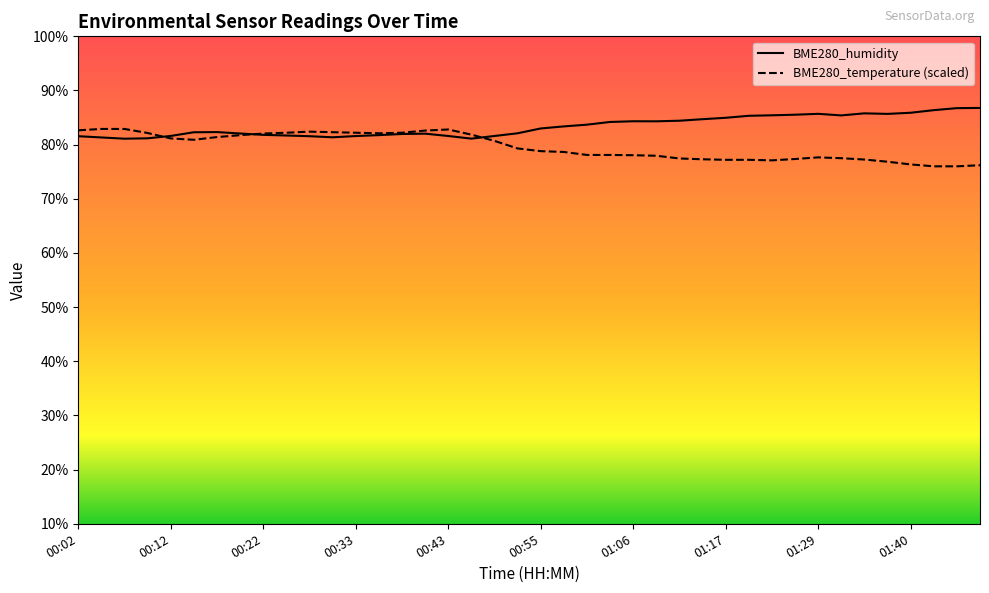

Reading right to left, list all the values displayed in this chart.

BME280_temperature: 01:47=76.2	01:45=76.0	01:42=76.0	01:40=76.3	01:37=76.8	01:34=77.2	01:32=77.5	01:29=77.6	01:26=77.4	01:23=77.1	01:20=77.2	01:17=77.2	01:15=77.3	01:12=77.5	01:09=78.0	01:06=78.0	01:03=78.1	01:01=78.1	00:58=78.7	00:55=78.8	00:52=79.3	00:49=80.7	00:46=81.9	00:43=82.8	00:40=82.6	00:38=82.2	00:35=82.1	00:33=82.2	00:30=82.3	00:28=82.4	00:25=82.2	00:22=82.0	00:20=81.8	00:17=81.4	00:15=80.9	00:12=81.2	00:10=82.2	00:07=82.9	00:04=82.9	00:02=82.7
BME280_humidity: 01:47=86.8	01:45=86.7	01:42=86.4	01:40=85.9	01:37=85.7	01:34=85.8	01:32=85.4	01:29=85.7	01:26=85.5	01:23=85.4	01:20=85.3	01:17=85.0	01:15=84.7	01:12=84.4	01:09=84.3	01:06=84.3	01:03=84.2	01:01=83.7	00:58=83.4	00:55=83.0	00:52=82.1	00:49=81.6	00:46=81.1	00:43=81.6	00:40=82.0	00:38=82.0	00:35=81.8	00:33=81.6	00:30=81.4	00:28=81.6	00:25=81.7	00:22=81.8	00:20=82.1	00:17=82.3	00:15=82.3	00:12=81.6	00:10=81.2	00:07=81.1	00:04=81.3	00:02=81.6